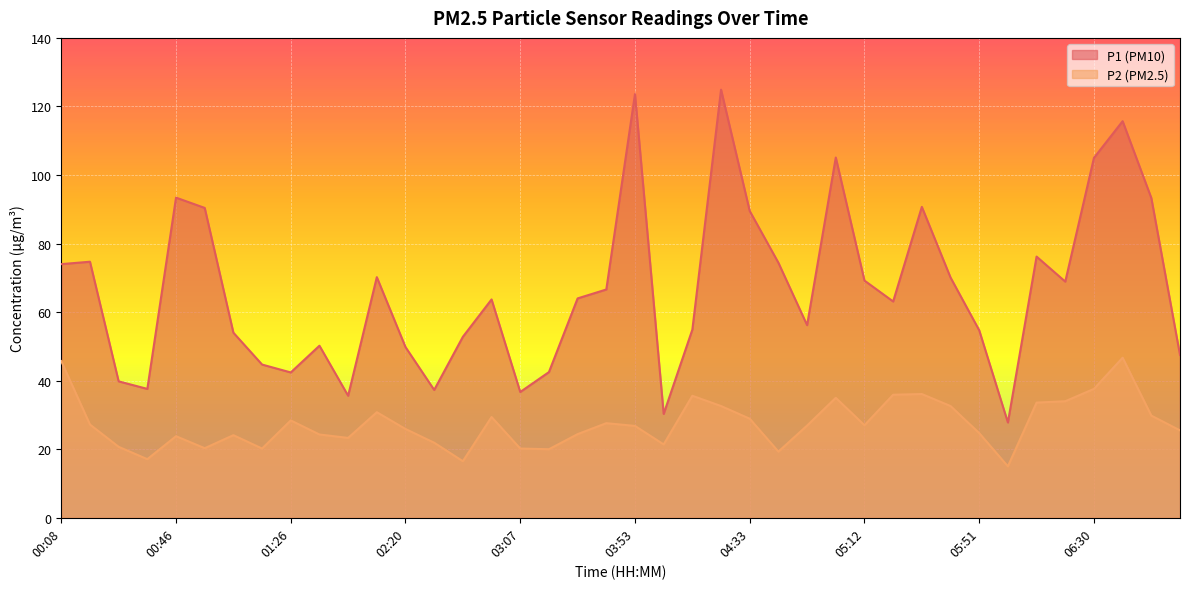

The P1 series shows 37.5 at 05:12. True or false?

False